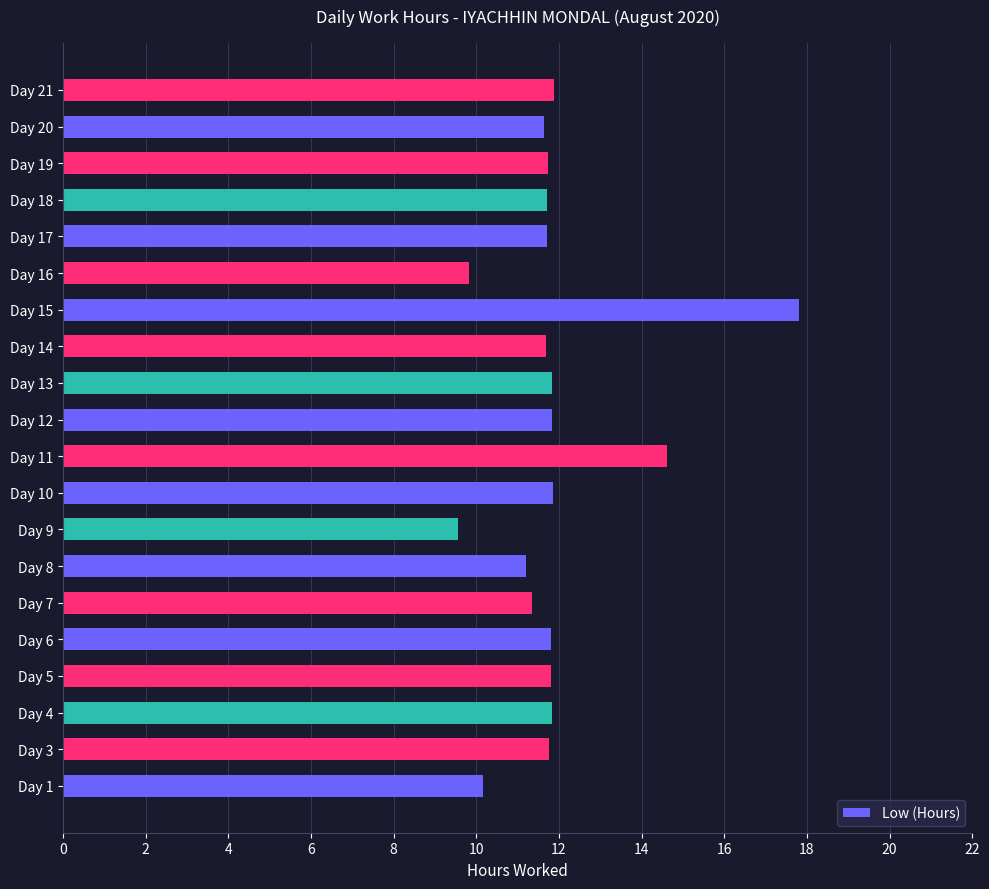

What is the average value?

11.9